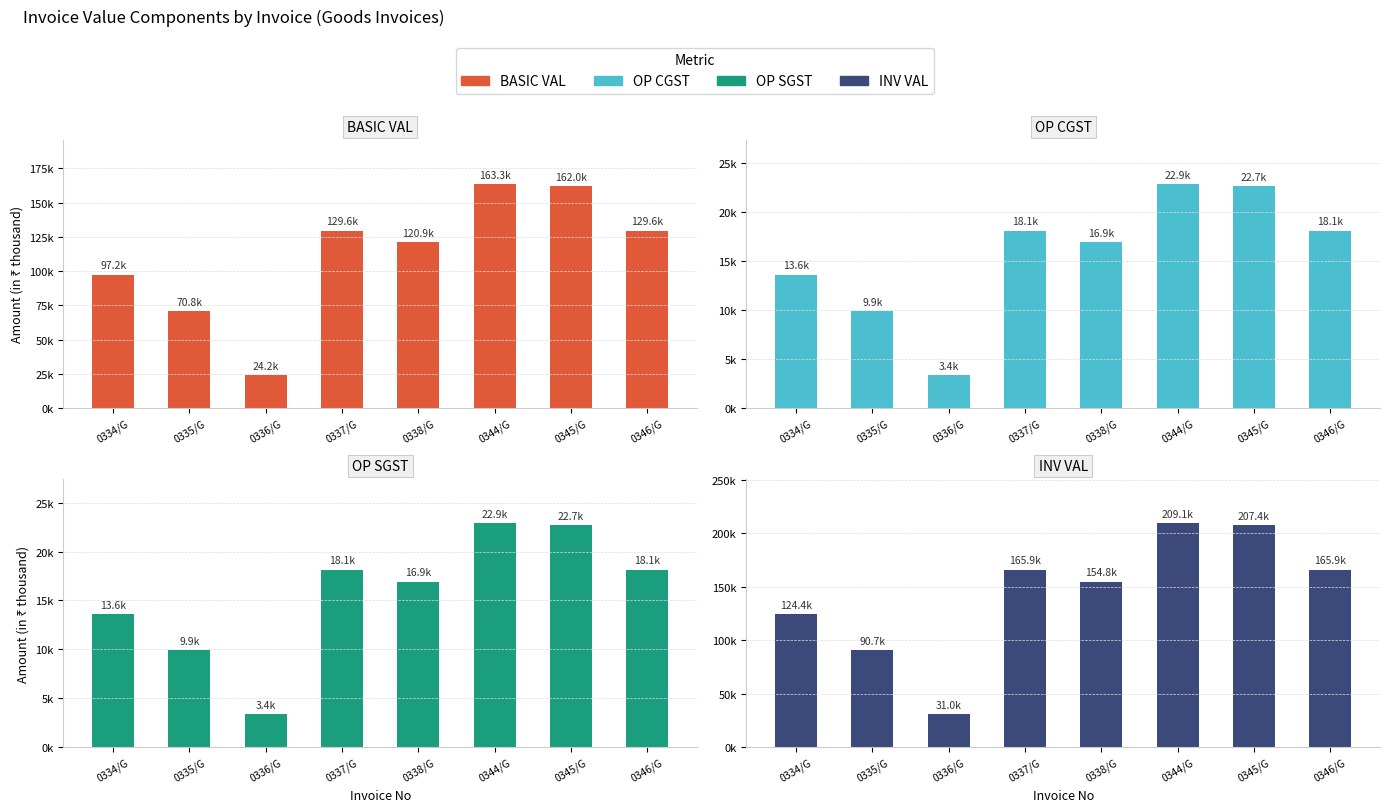

At how many categories does at least one series exceed 124107?

6